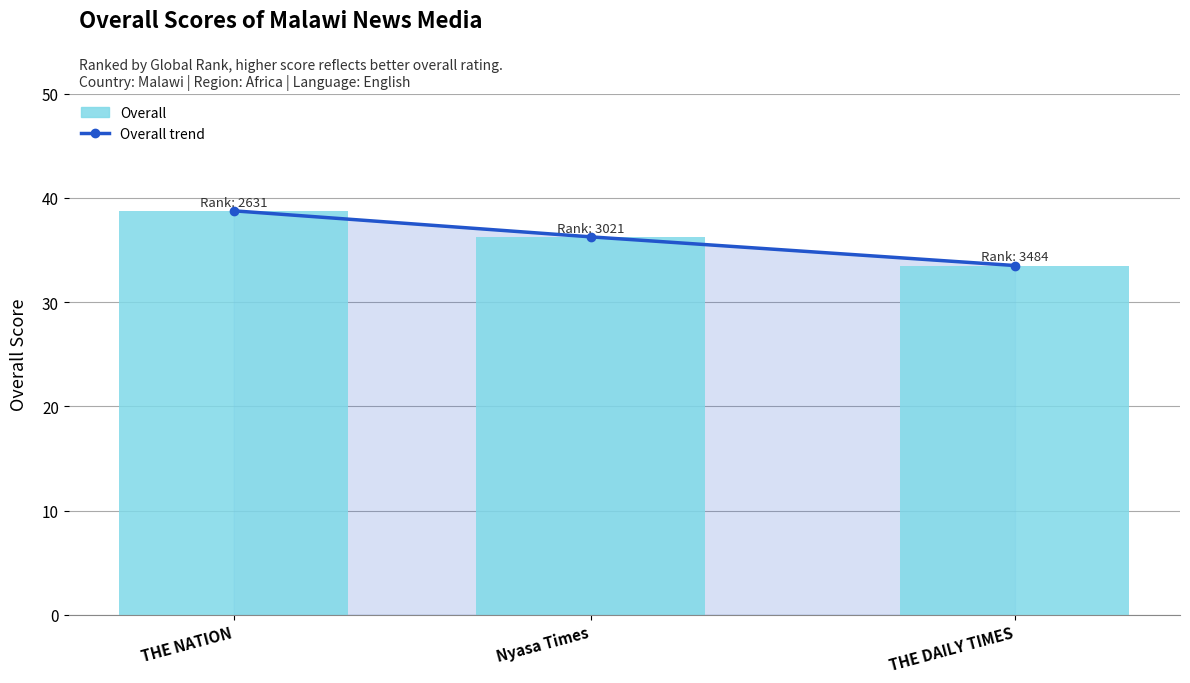

Does the chart contain stacked bars?

No